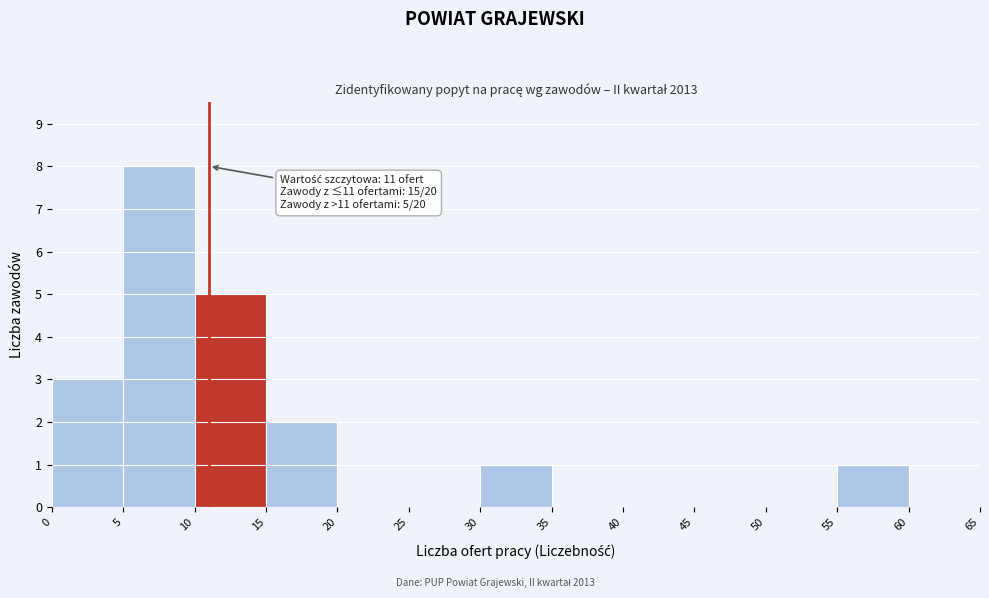

Over which range of the x-axis is the bar tallest?

5 to 10